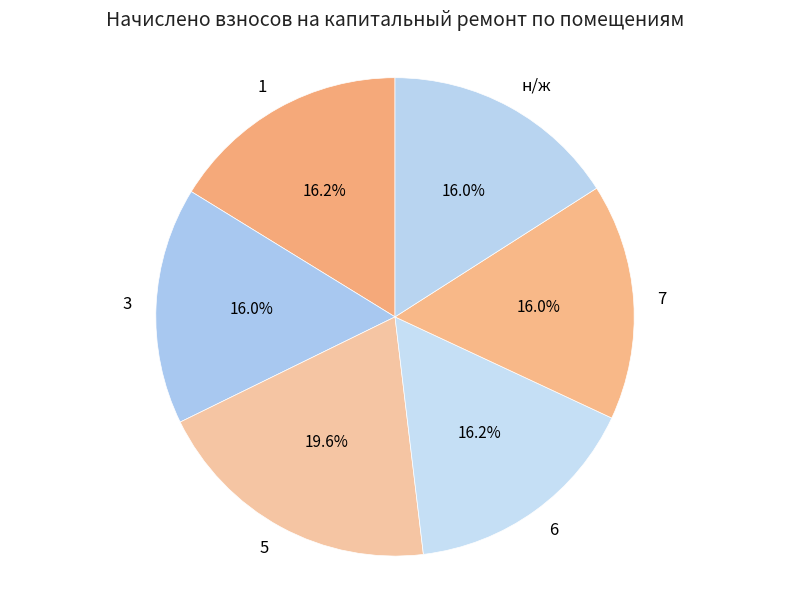

How many slices are in this pie chart?

6